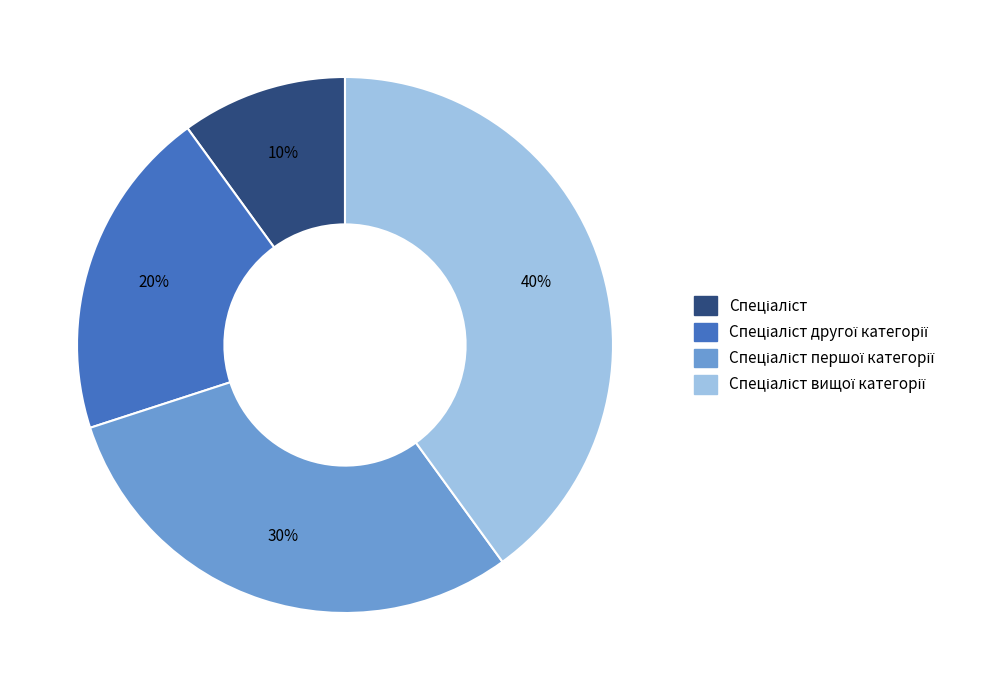

To the nearest percent, what is the average slice percentage?

25%